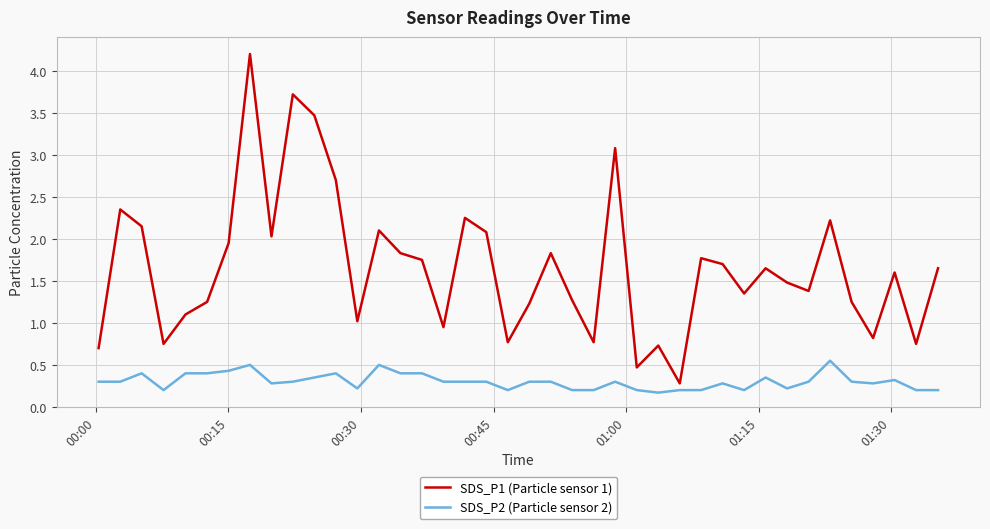

List the series in order of their overall mean, highest first.

SDS_P1 (Particle sensor 1), SDS_P2 (Particle sensor 2)